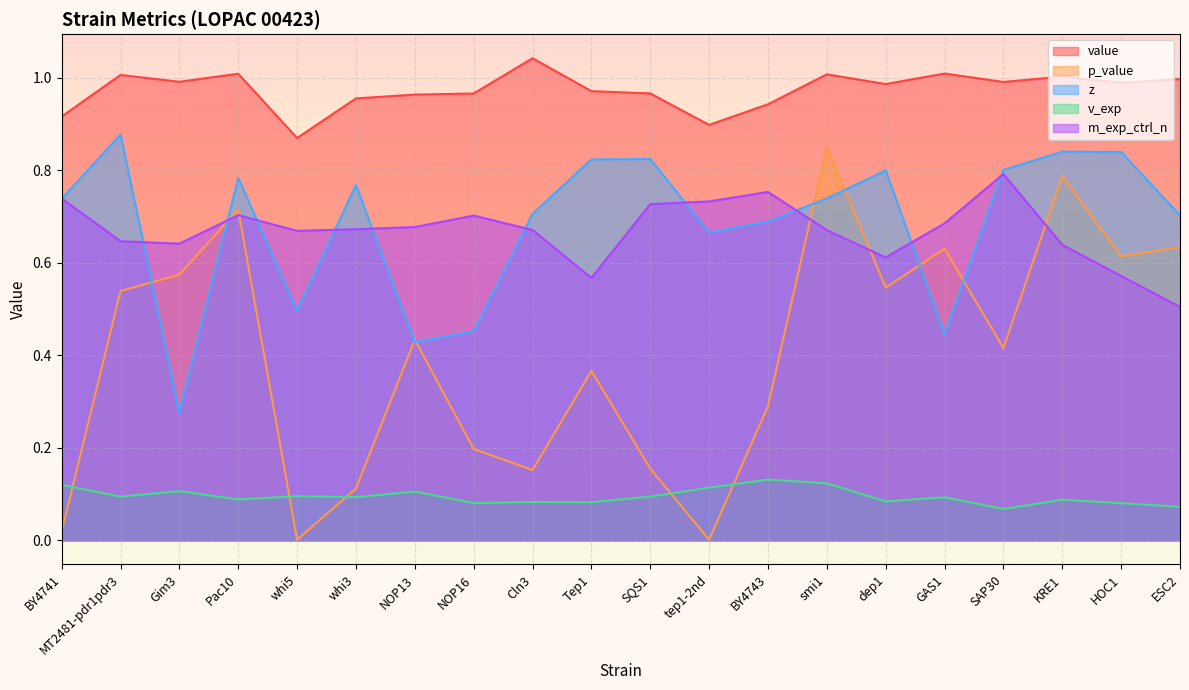

Does the chart display data point markers on the line(s)?

No